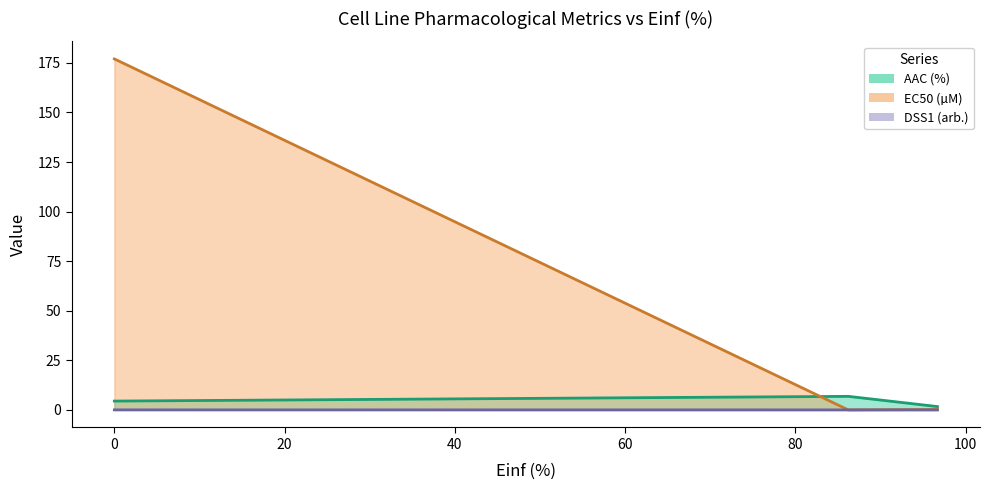

What are all the series names shown in the legend?

AAC (%), EC50 (µM), DSS1 (arb.)